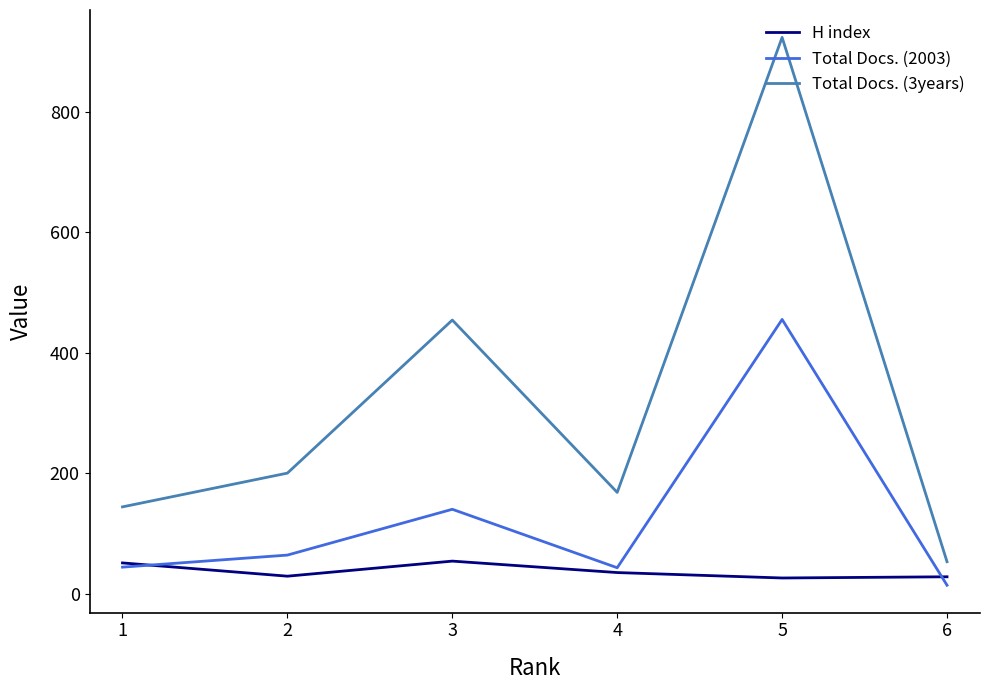

Which series has the largest range (max minus min)?

Total Docs. (3years)